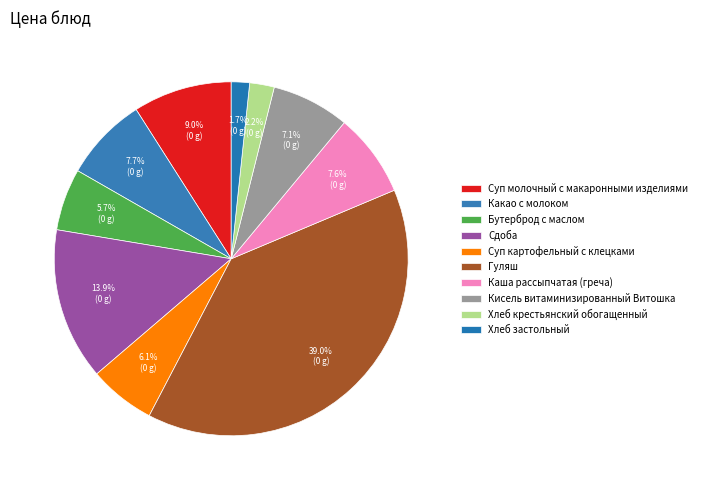

Rank the categories by value from highest to lowest.

Гуляш, Сдоба, Суп молочный с макаронными изделиями, Какао с молоком, Каша рассыпчатая (греча), Кисель витаминизированный Витошка, Суп картофельный с клецками, Бутерброд с маслом, Хлеб крестьянский обогащенный, Хлеб застольный